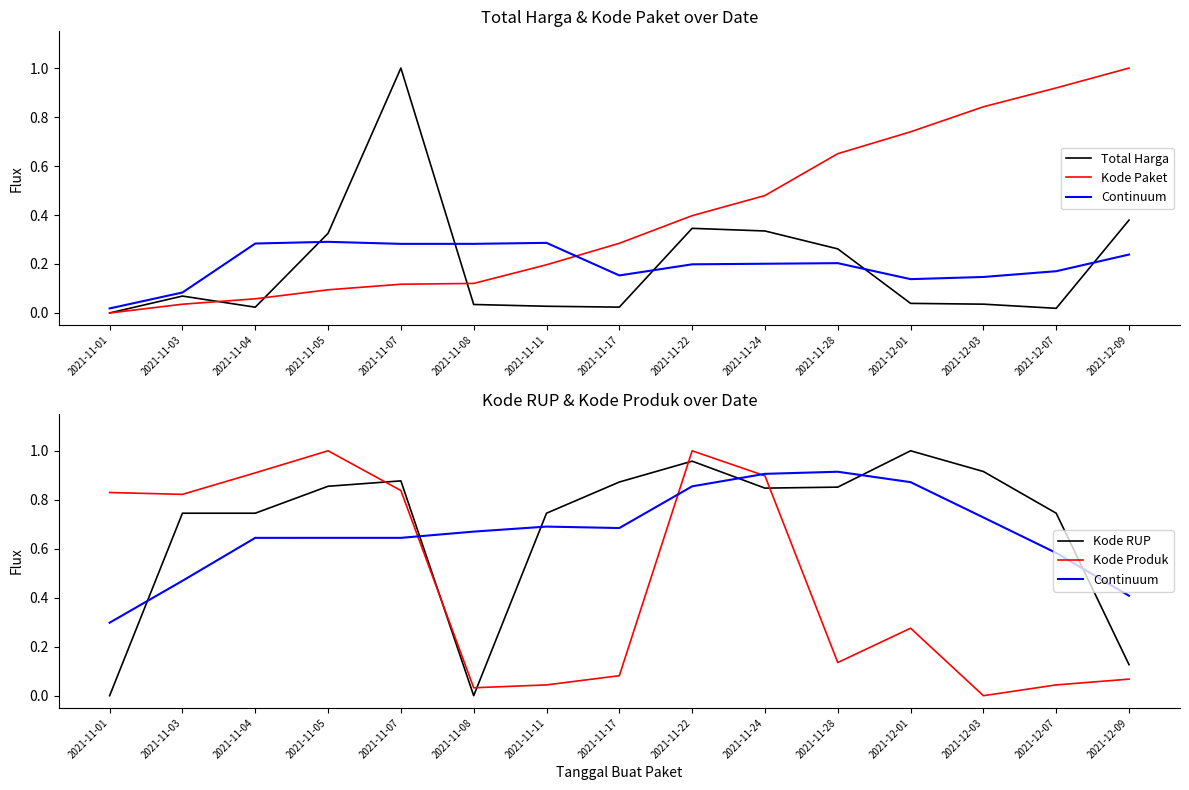

The Total Harga series shows 0.0 at 2021-12-07. True or false?

False